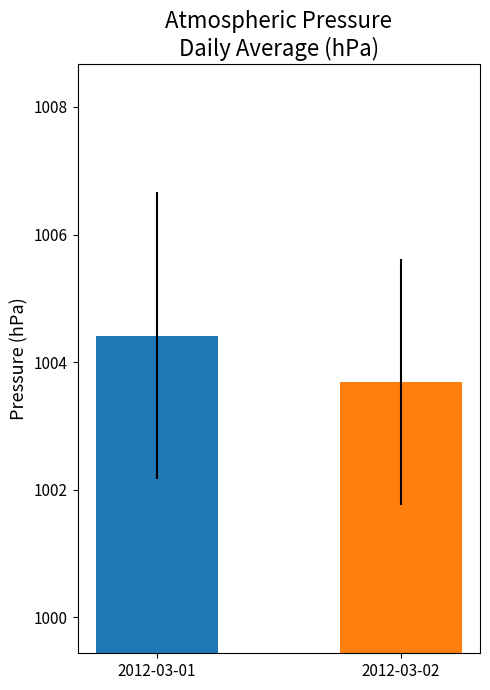

At which category does the chart reach its minimum across all series?

2012-03-02